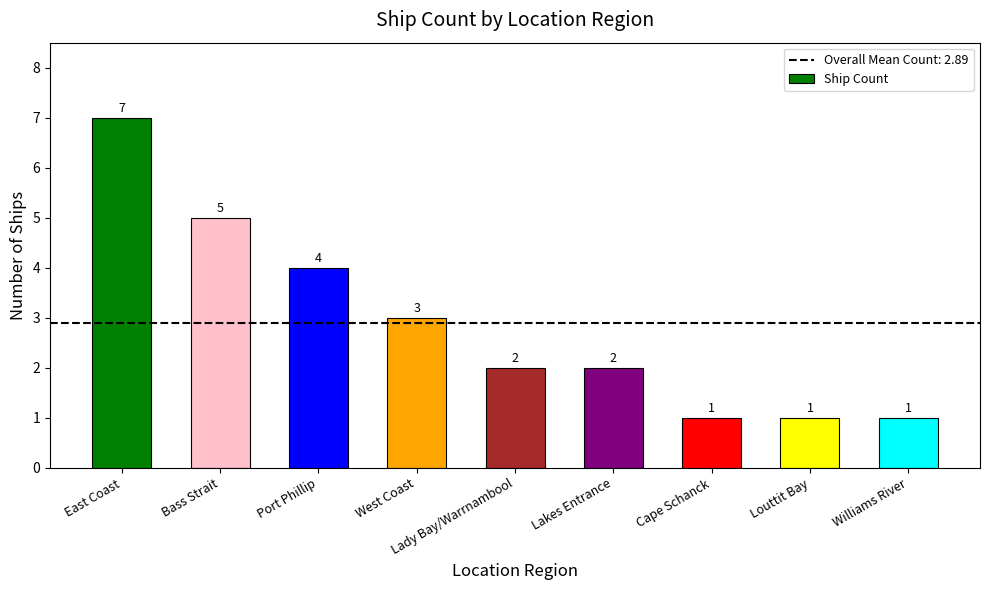

Does the chart contain stacked bars?

No